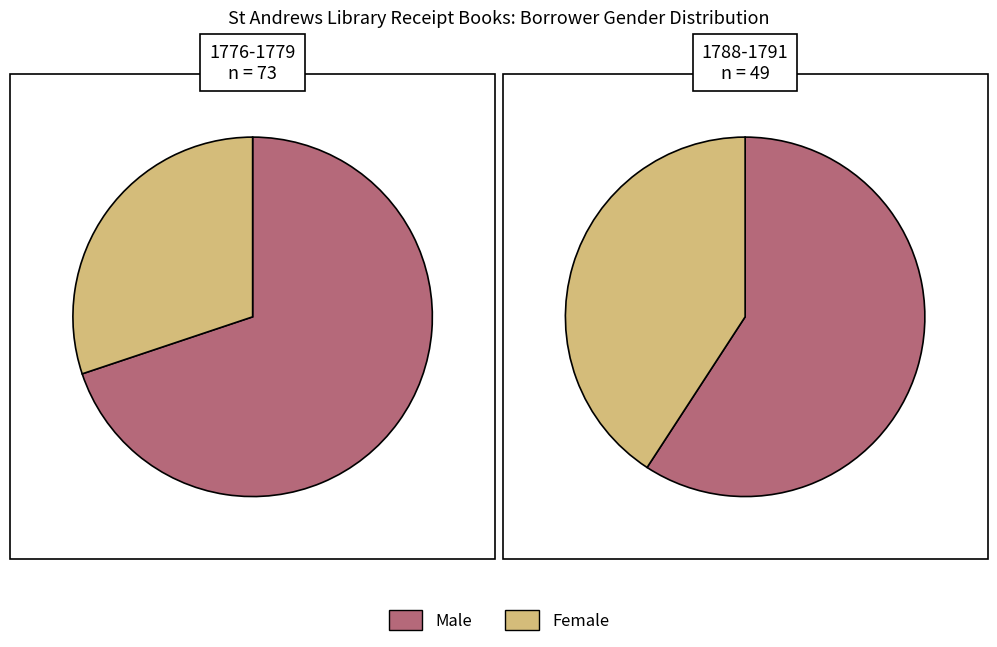

True or false: Female accounts for 20% of the total.

False